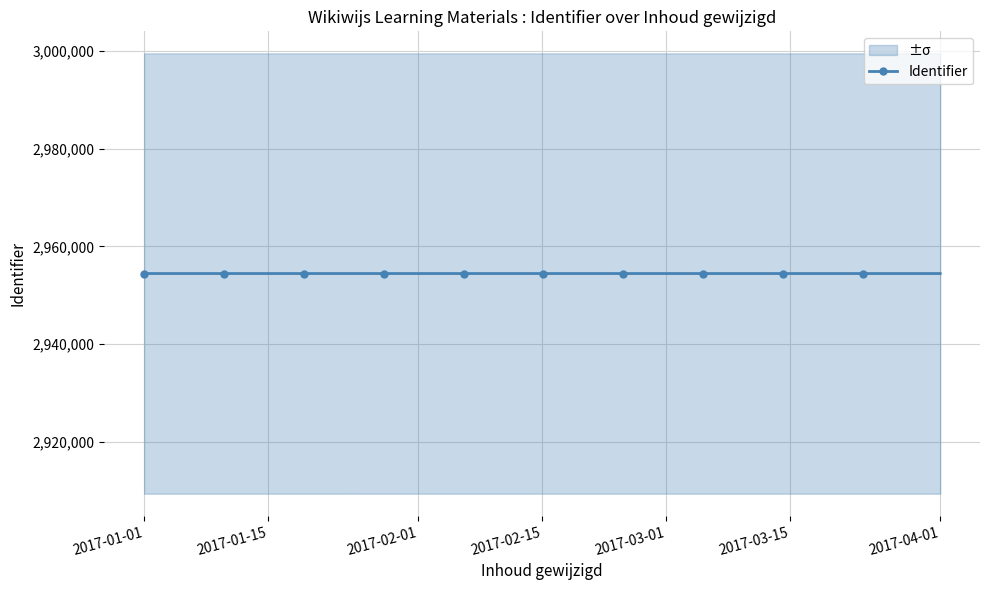

What is the highest value of the Identifier series?

2954459.0